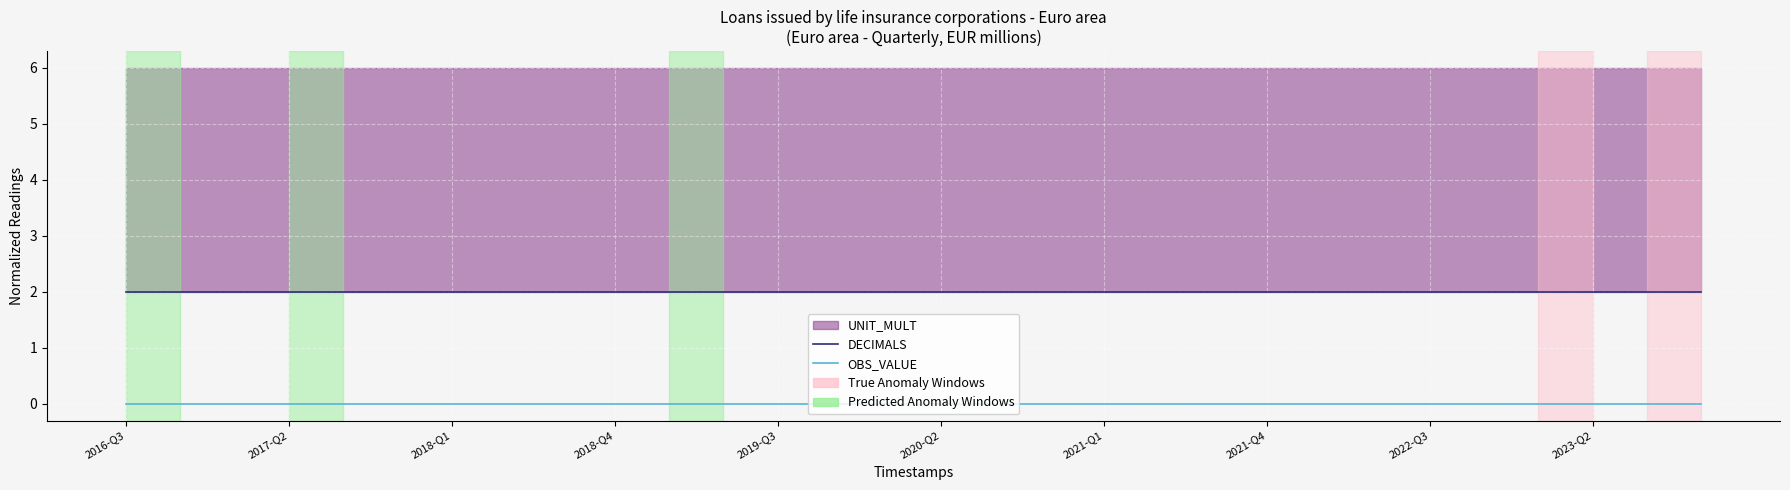

Between 25 and 2016-Q3, which is larger?

25